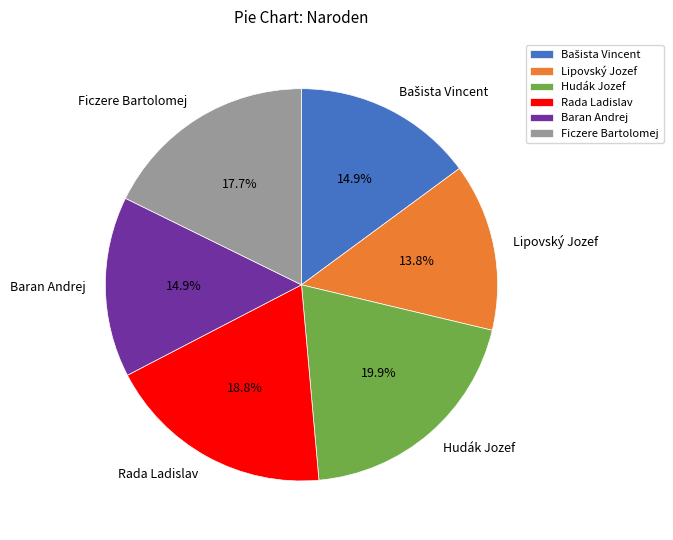

What percentage is the Hudák Jozef slice, to the nearest percent?

20%